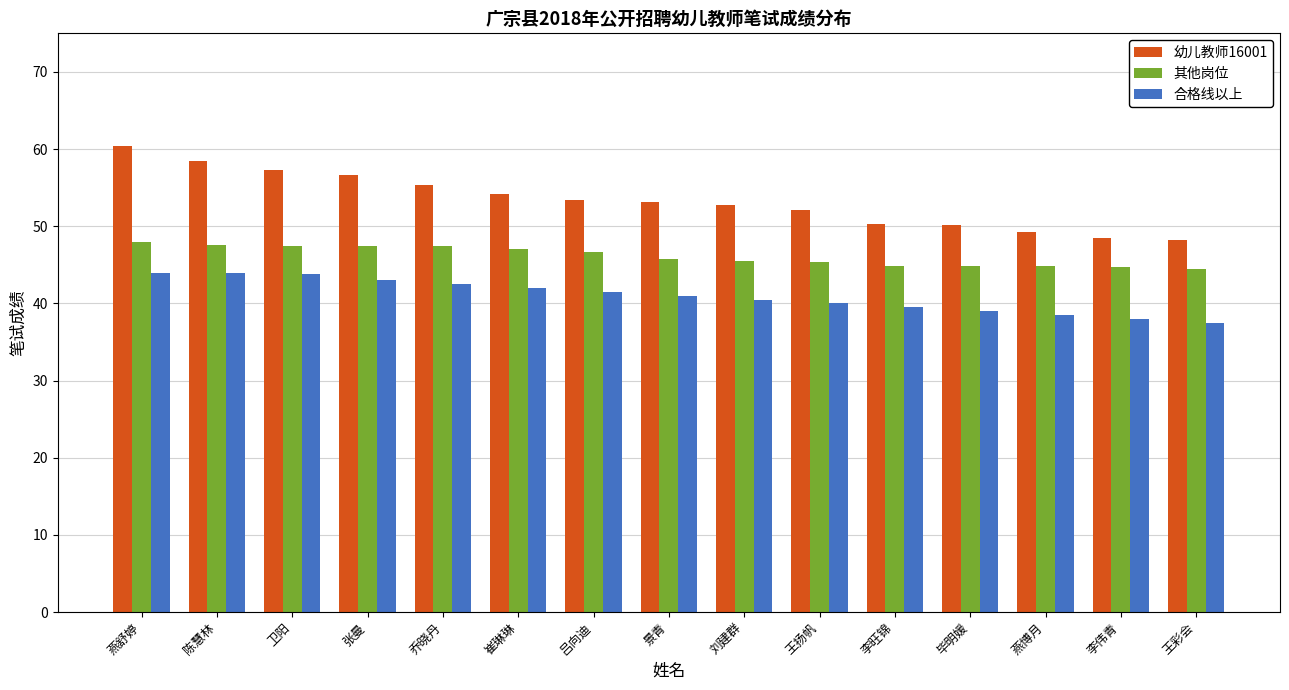

What is the maximum value shown in the chart?

60.4